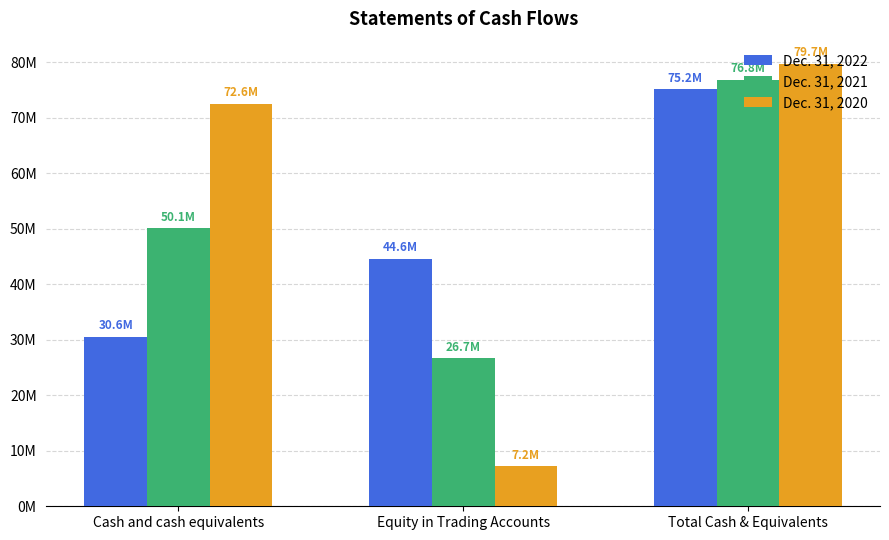

True or false: Dec. 31, 2022 has a value of 75181773 at Total Cash & Equivalents.

True